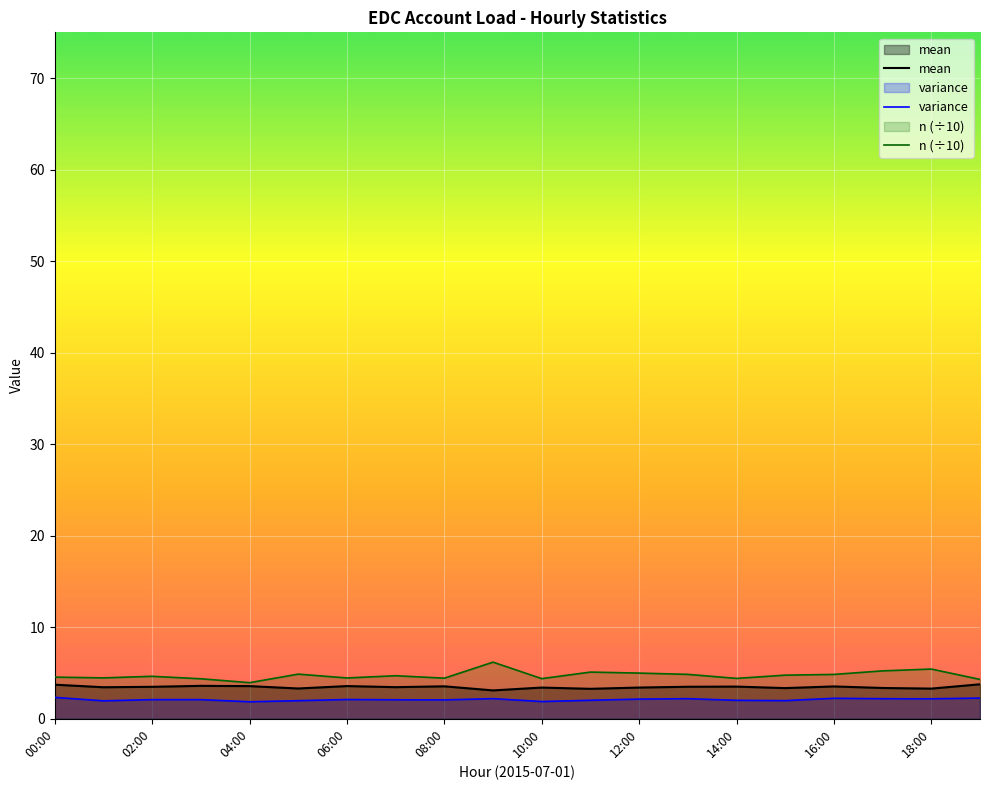

List the series in order of their overall mean, lowest first.

variance, mean, n (÷10)